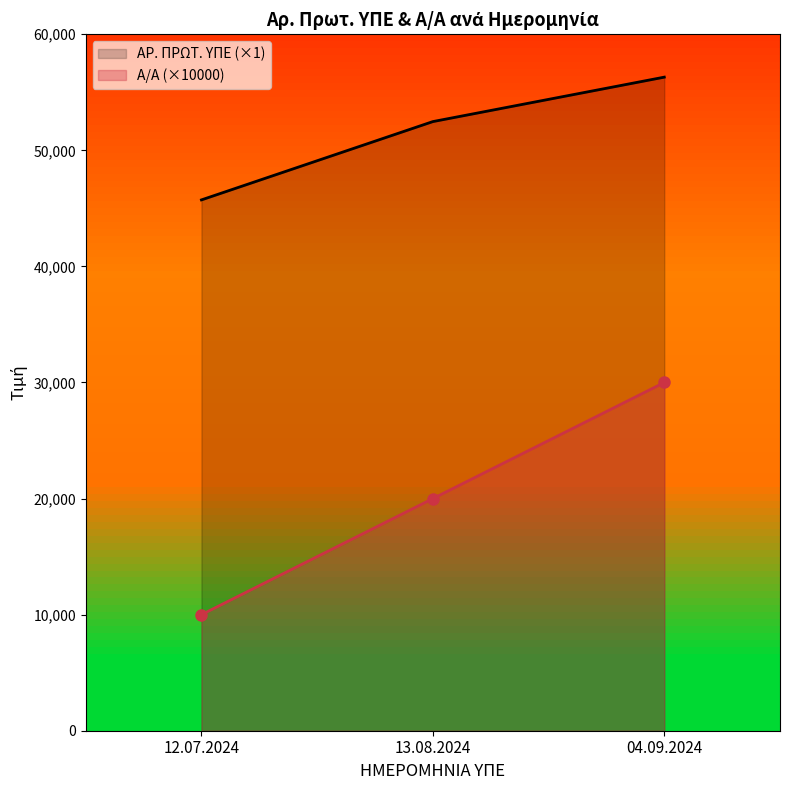

Reading left to right, list all the values displayed in this chart.

Α/Α: 10000	20000	30000
ΑΡ. ΠΡΩΤ. ΥΠΕ: 45730	52475	56304